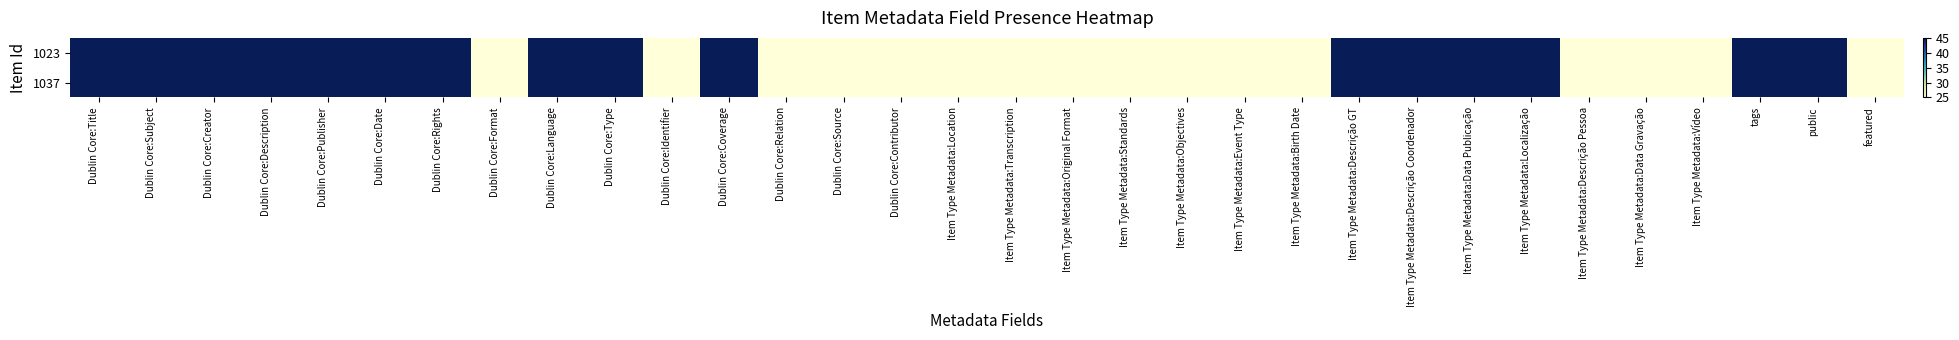

Reading right to left, list all the values displayed in this chart.

1023: featured=25	public=45	tags=45	Item Type Metadata:Vídeo=25	Item Type Metadata:Data Gravação=25	Item Type Metadata:Descrição Pessoa=25	Item Type Metadata:Localização=45	Item Type Metadata:Data Publicação=45	Item Type Metadata:Descrição Coordenador=45	Item Type Metadata:Descrição GT=45	Item Type Metadata:Birth Date=25	Item Type Metadata:Event Type=25	Item Type Metadata:Objectives=25	Item Type Metadata:Standards=25	Item Type Metadata:Original Format=25	Item Type Metadata:Transcription=25	Item Type Metadata:Location=25	Dublin Core:Contributor=25	Dublin Core:Source=25	Dublin Core:Relation=25	Dublin Core:Coverage=45	Dublin Core:Identifier=25	Dublin Core:Type=45	Dublin Core:Language=45	Dublin Core:Format=25	Dublin Core:Rights=45	Dublin Core:Date=45	Dublin Core:Publisher=45	Dublin Core:Description=45	Dublin Core:Creator=45	Dublin Core:Subject=45	Dublin Core:Title=45
1037: featured=25	public=45	tags=45	Item Type Metadata:Vídeo=25	Item Type Metadata:Data Gravação=25	Item Type Metadata:Descrição Pessoa=25	Item Type Metadata:Localização=45	Item Type Metadata:Data Publicação=45	Item Type Metadata:Descrição Coordenador=45	Item Type Metadata:Descrição GT=45	Item Type Metadata:Birth Date=25	Item Type Metadata:Event Type=25	Item Type Metadata:Objectives=25	Item Type Metadata:Standards=25	Item Type Metadata:Original Format=25	Item Type Metadata:Transcription=25	Item Type Metadata:Location=25	Dublin Core:Contributor=25	Dublin Core:Source=25	Dublin Core:Relation=25	Dublin Core:Coverage=45	Dublin Core:Identifier=25	Dublin Core:Type=45	Dublin Core:Language=45	Dublin Core:Format=25	Dublin Core:Rights=45	Dublin Core:Date=45	Dublin Core:Publisher=45	Dublin Core:Description=45	Dublin Core:Creator=45	Dublin Core:Subject=45	Dublin Core:Title=45